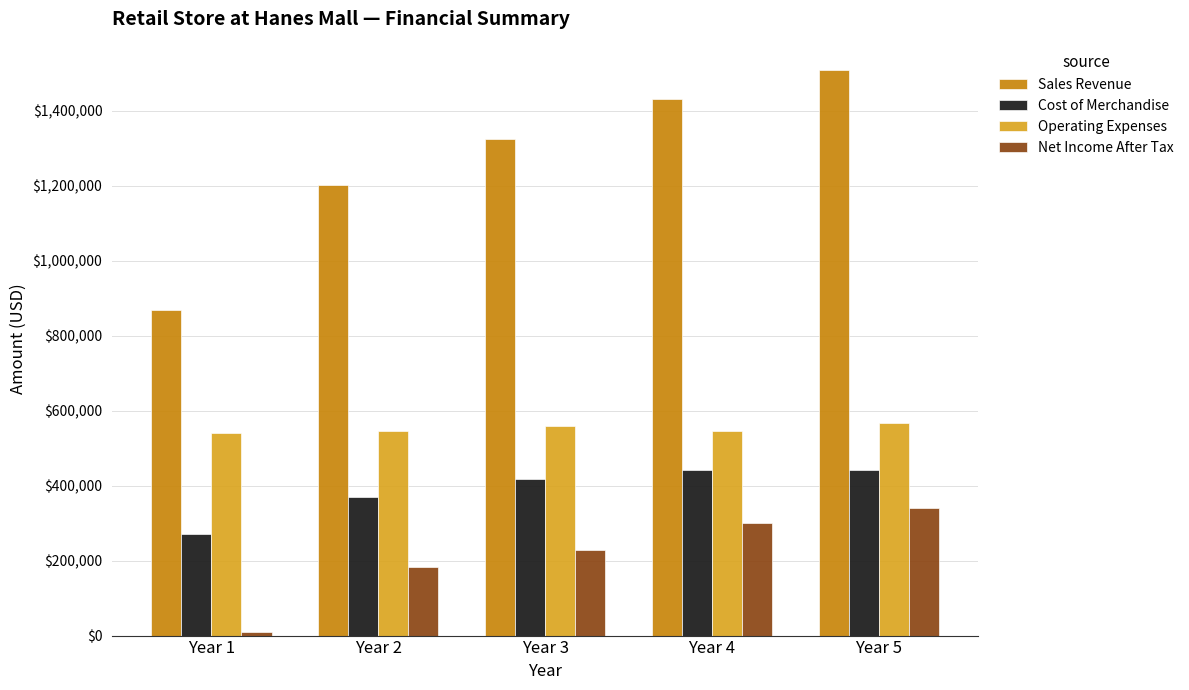

What are all the series names shown in the legend?

Sales Revenue, Cost of Merchandise, Operating Expenses, Net Income After Tax